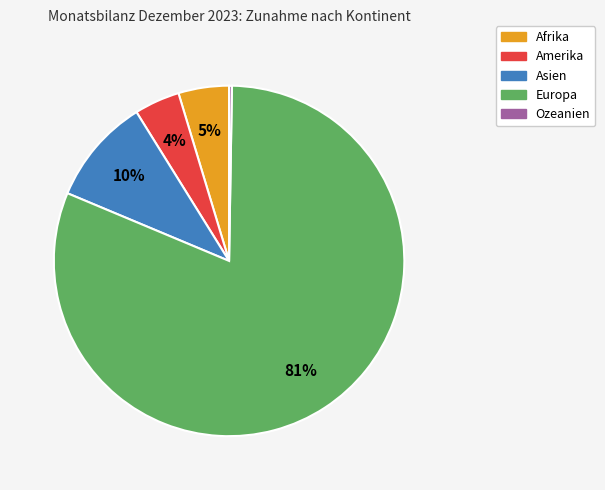

Combined, do Asien and Europa account for over 50%?

Yes